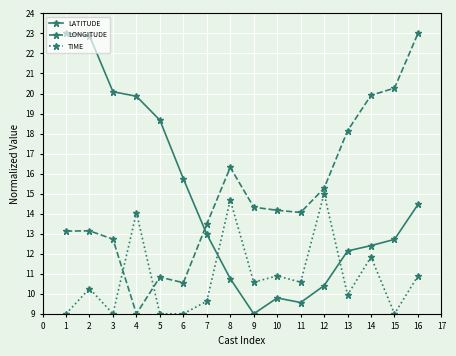

What is the difference between the maximum and minimum values in the LATITUDE series?

14.0